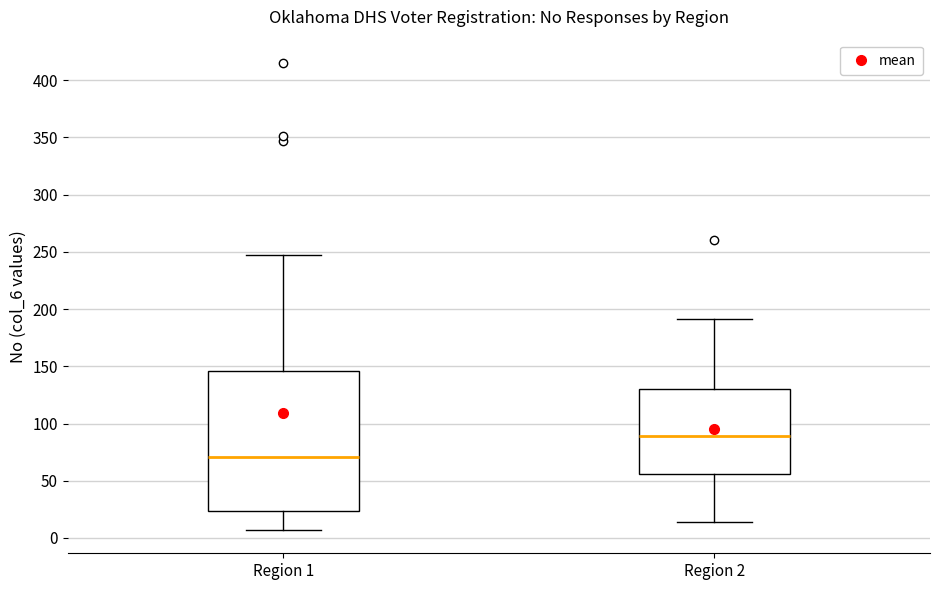

Reading left to right, transcribe this box plot: for each box, give where its median line is, the range the box spans, and where its two whiskers end, as read against the y-axis. The values are not printed on the chart, so give them approximately, as read against the axis.

Region 1: median 70, box 25 to 145, whiskers 5 to 245
Region 2: median 90, box 55 to 130, whiskers 15 to 190